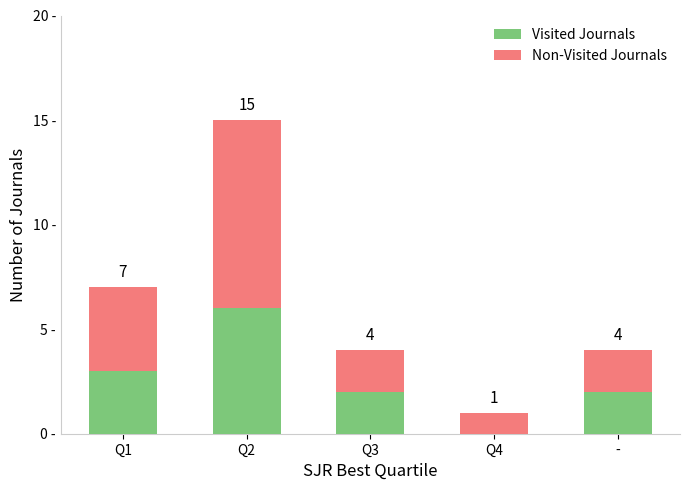

At which category is the sum across all series the highest?

Q2